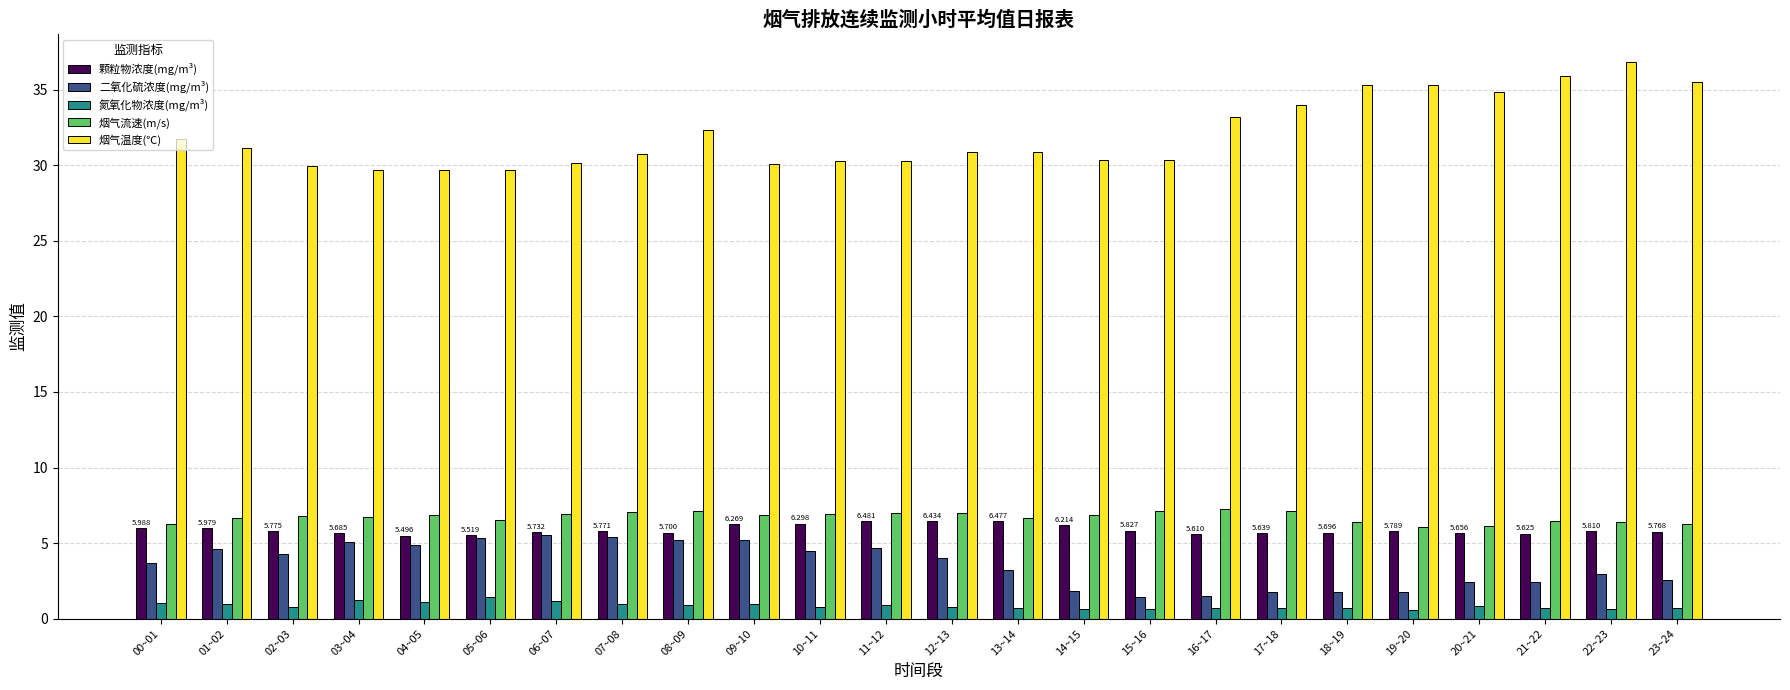

At how many categories does at least one series exceed 17?

24